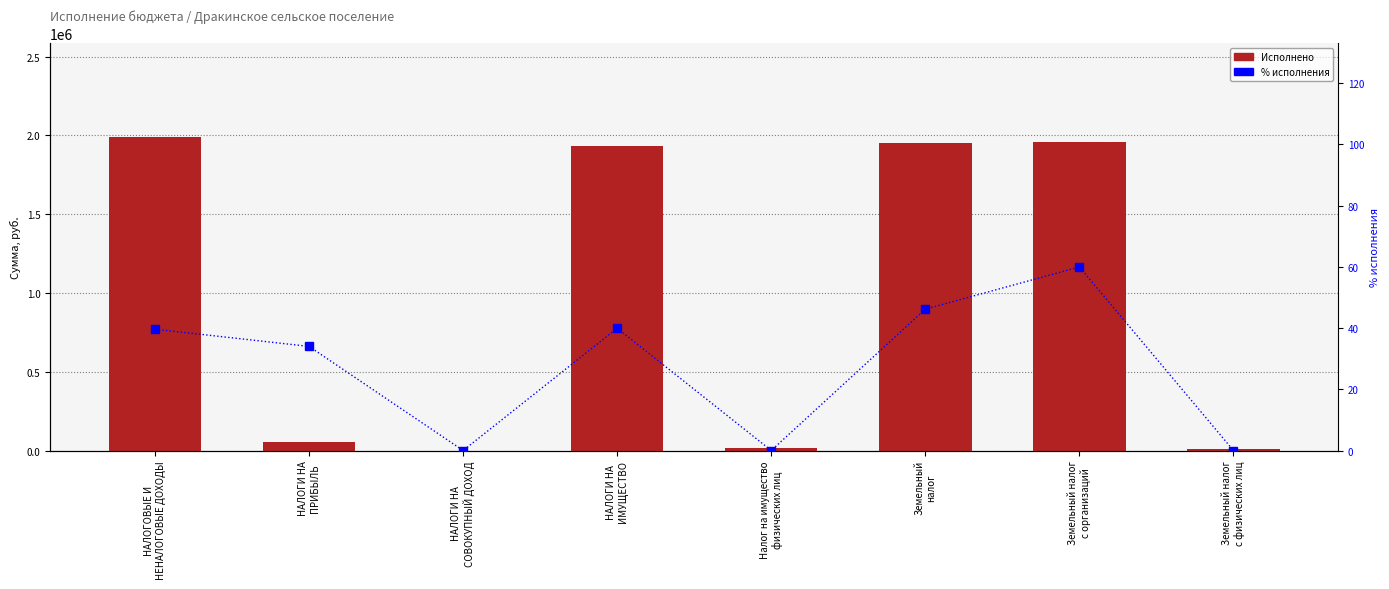

How many values in the % исполнения series exceed 39?

4